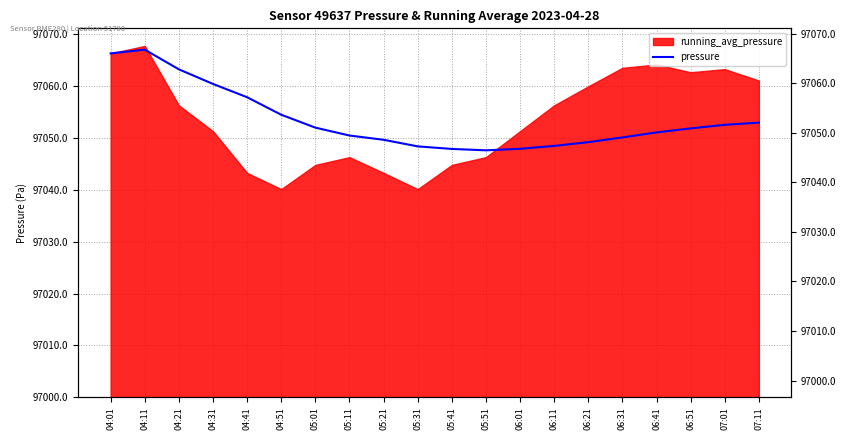

How many interior local peaks (higher than both neighbors) does the data have?

1